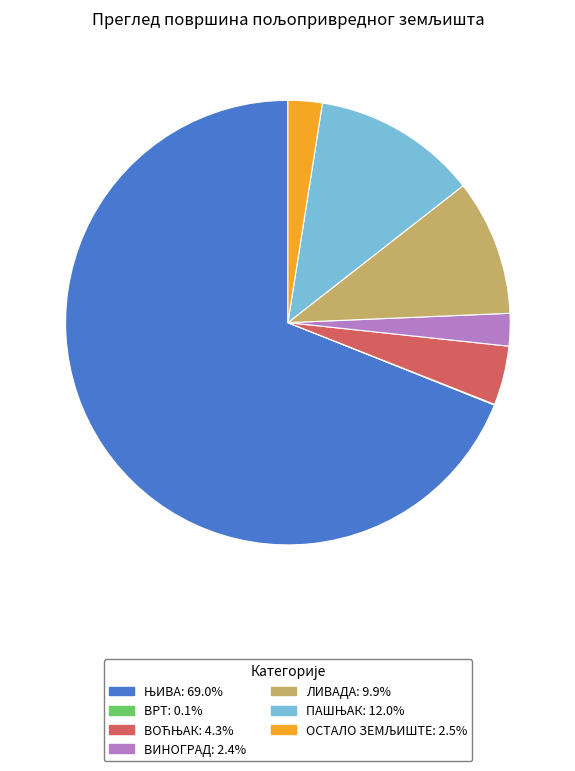

Is there a majority slice in this chart?

Yes